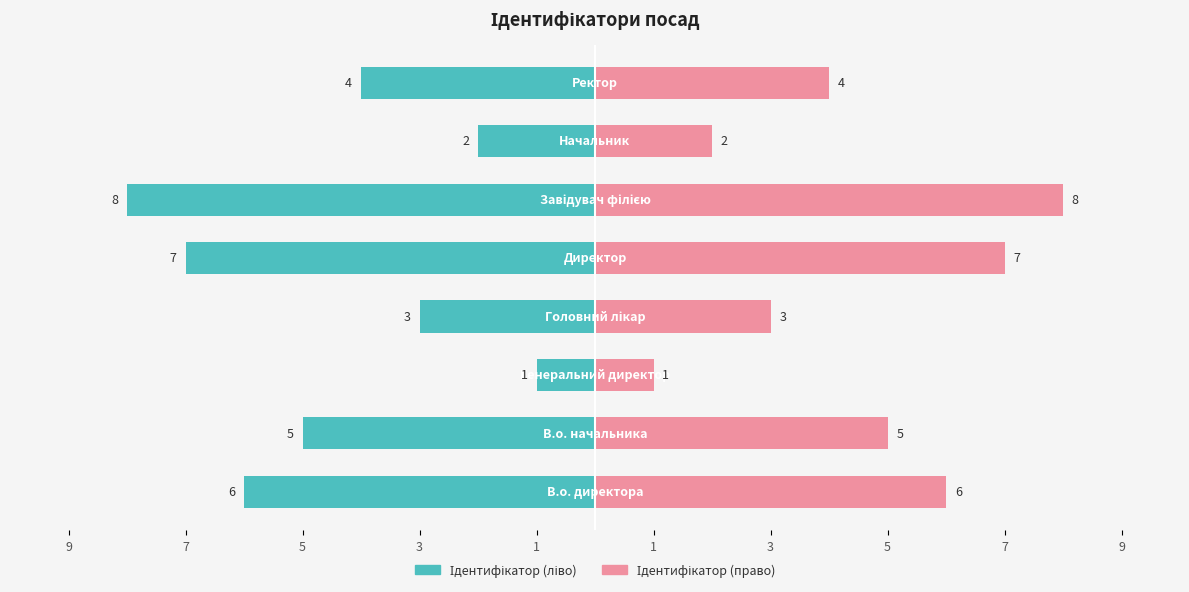

Is the value of Ідентифікатор (праворуч) at 3 greater than the value of Ідентифікатор (ліворуч) at 5?

Yes